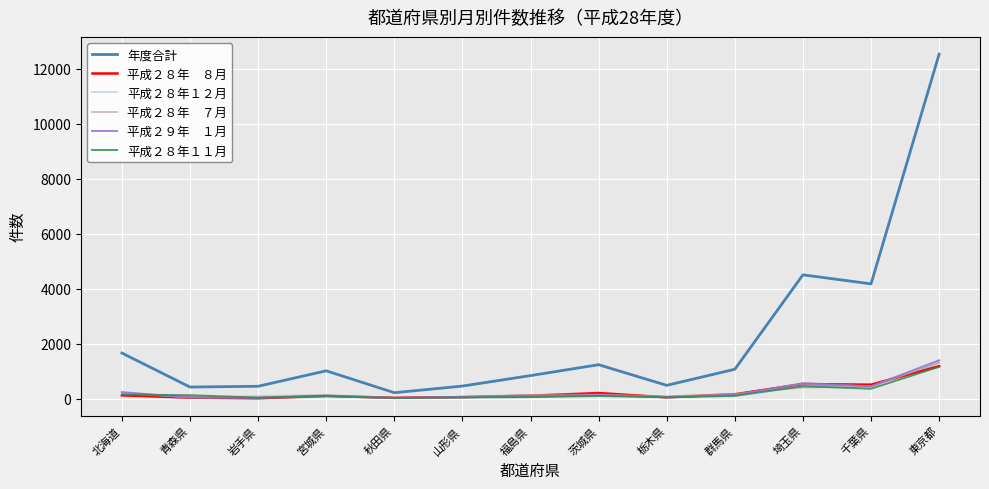

What is the difference between the highest and lowest values at 千葉県?

3819